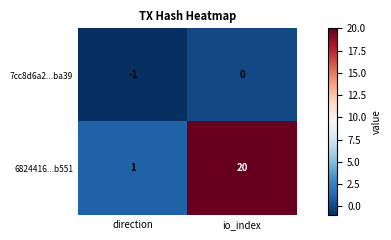

At how many categories does at least one series exceed 18?

1